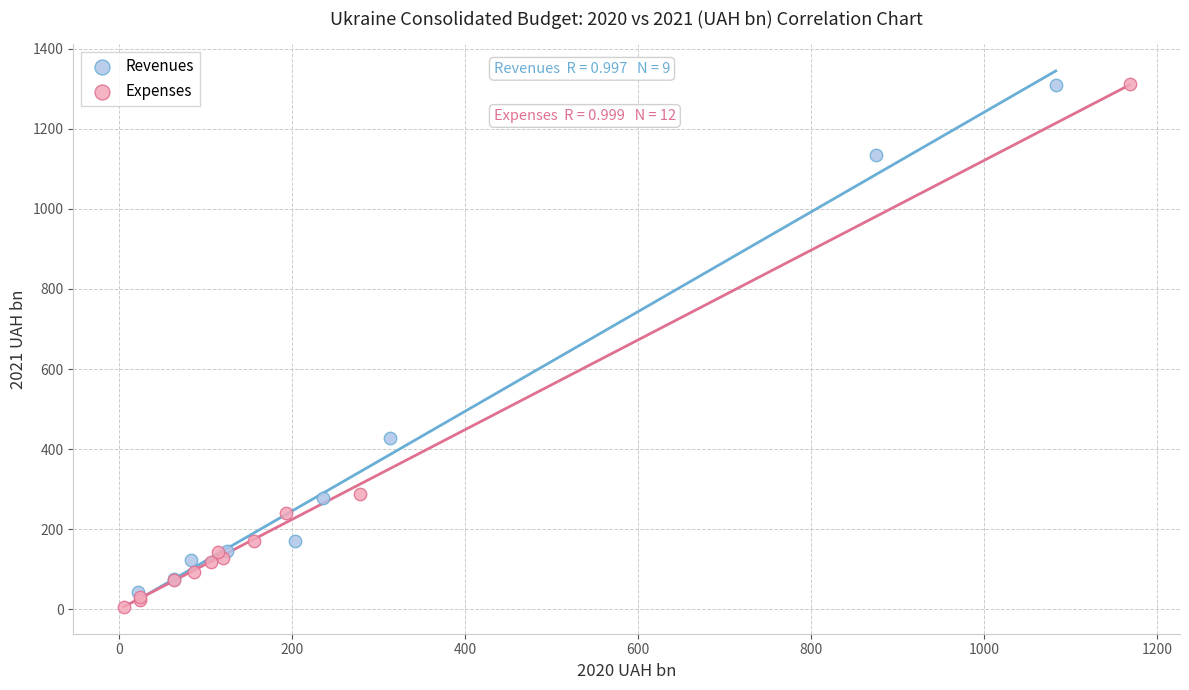

Which series has the largest Y range (max minus min)?

Expenses